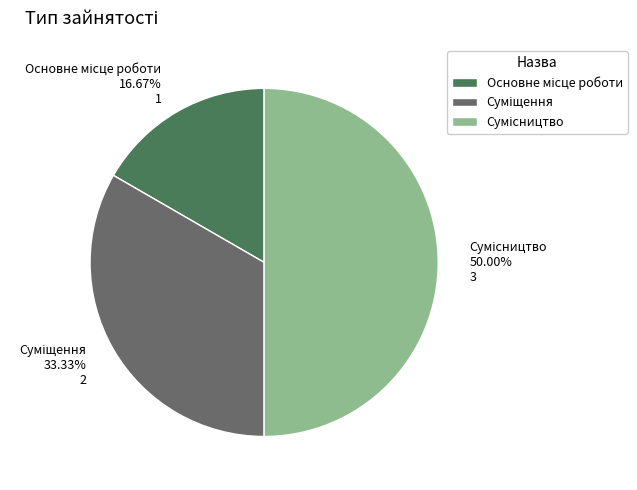

How many slices are in this pie chart?

3